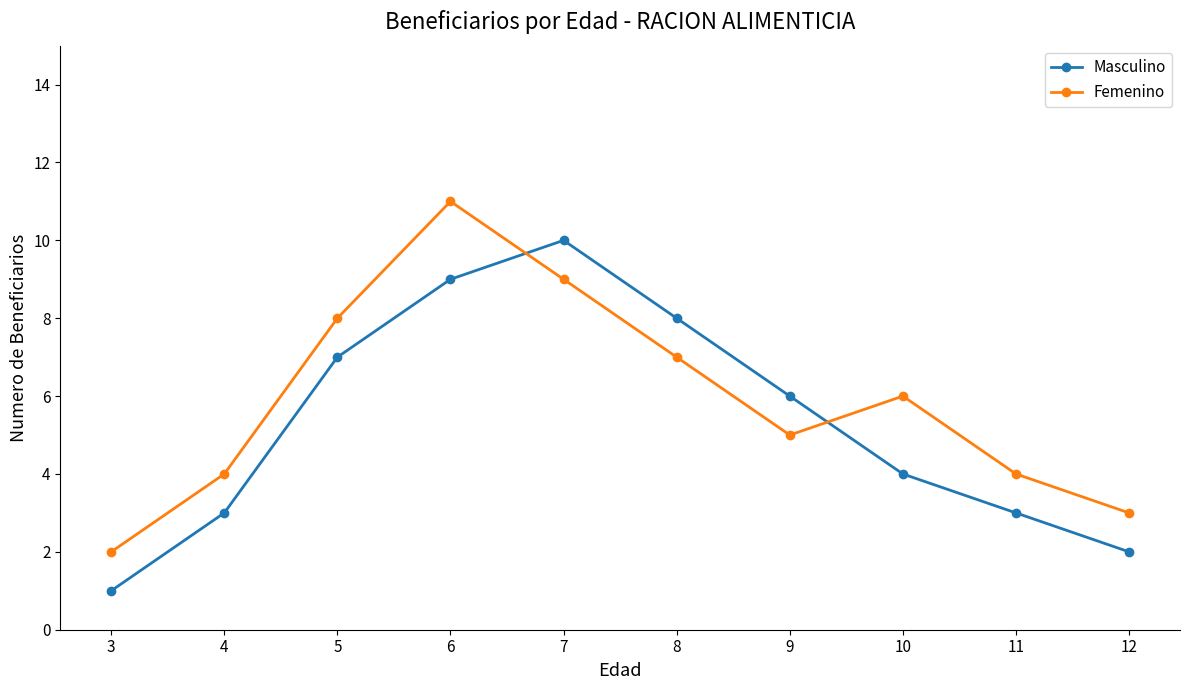

How many values in the Femenino series are below 6?

5